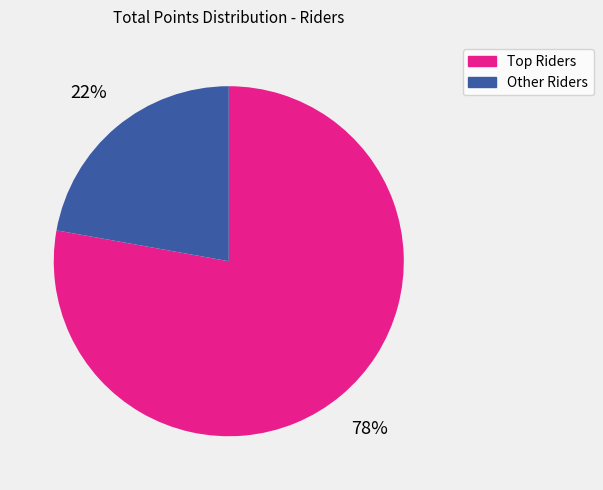

Is there any slice that represents more than half of the pie?

Yes